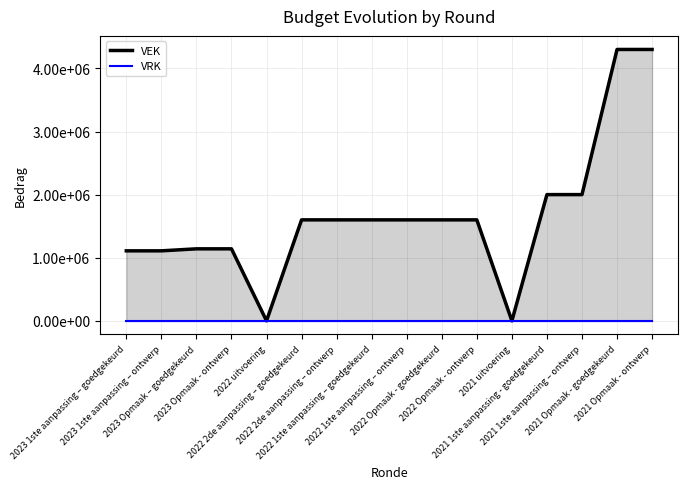

What is the difference between the second highest and second lowest values in the VEK series?

4300000